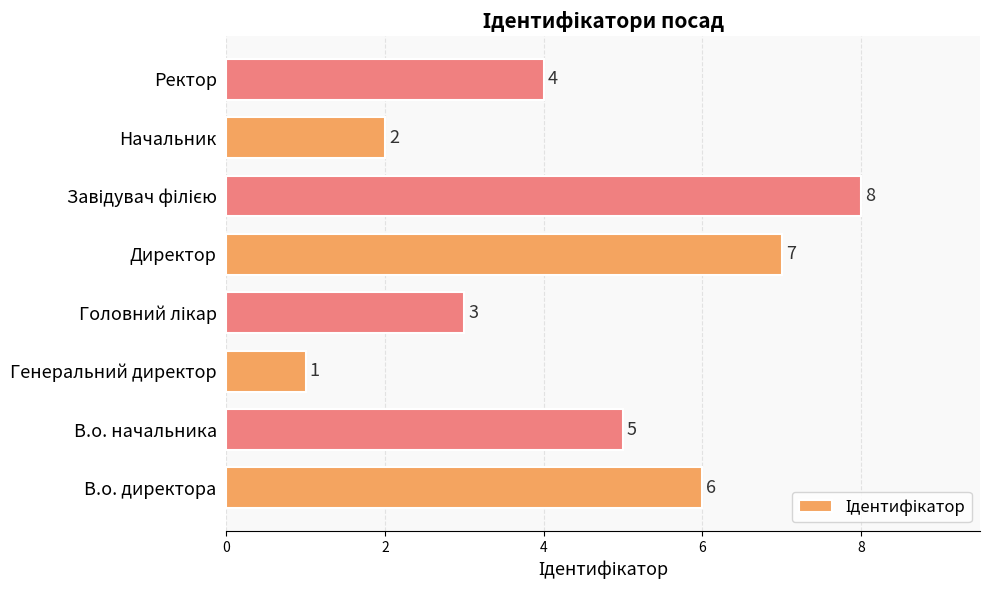

True or false: the data shows 4 at Ректор.

True